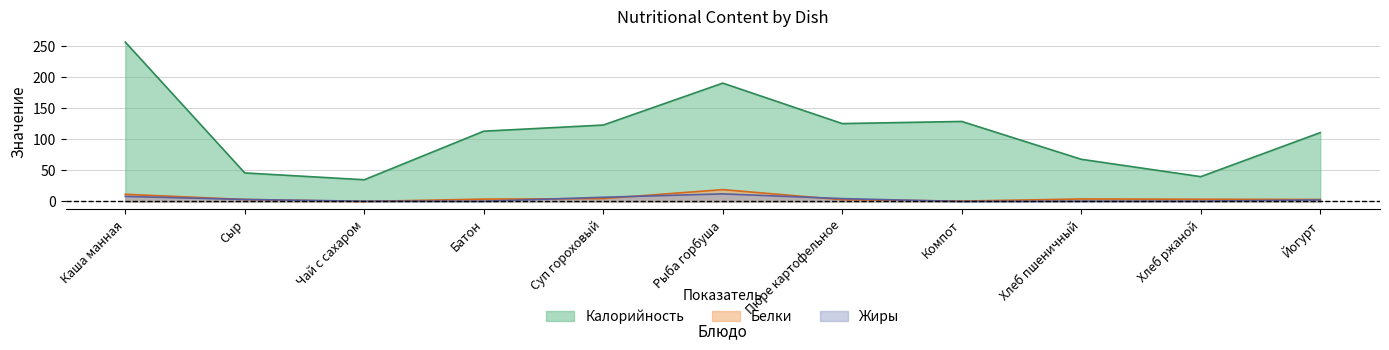

Where do Жиры and Белки first cross each other?

Каша манная and Сыр